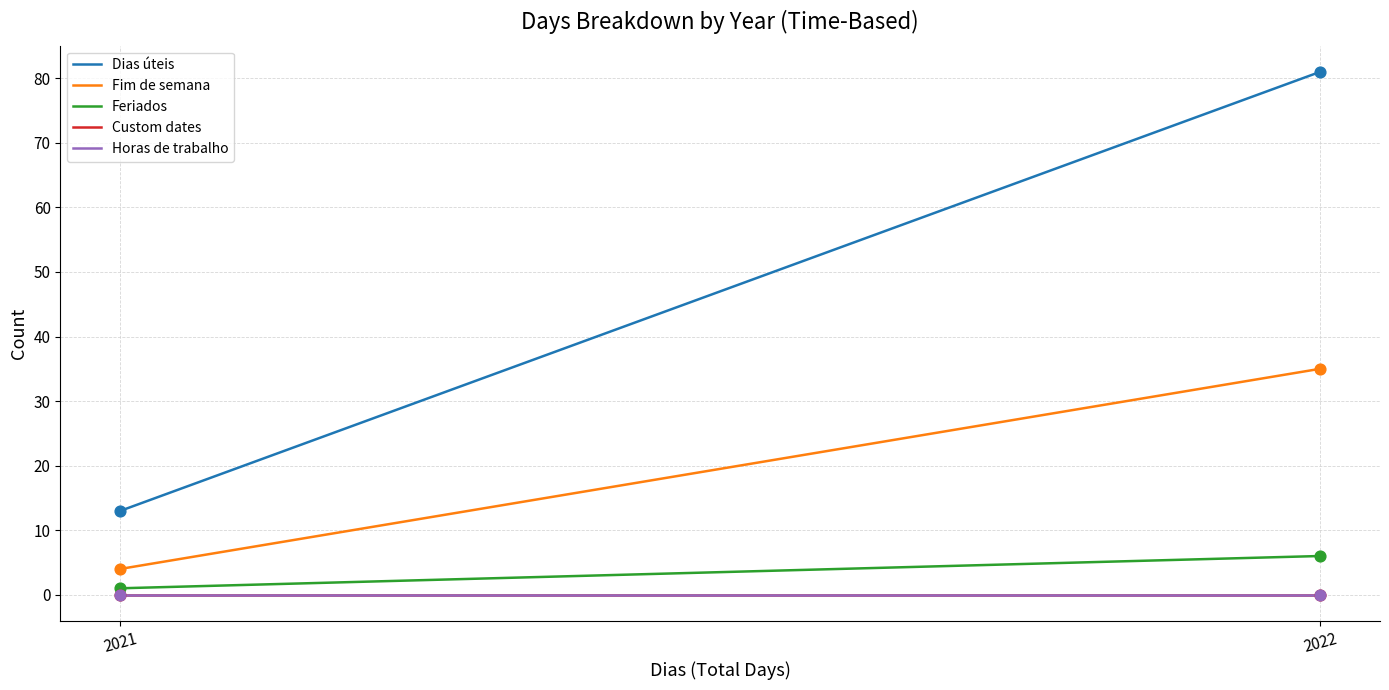

At how many categories does at least one series exceed 35?

1